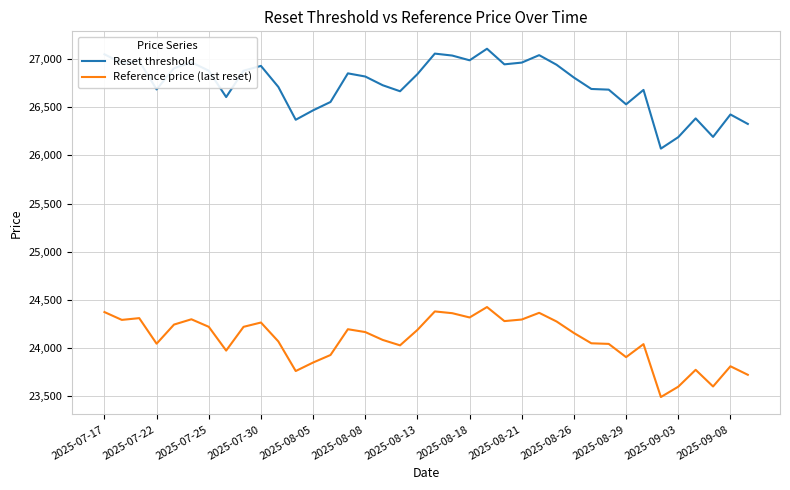

Which series has the largest total across all categories?

Reset threshold